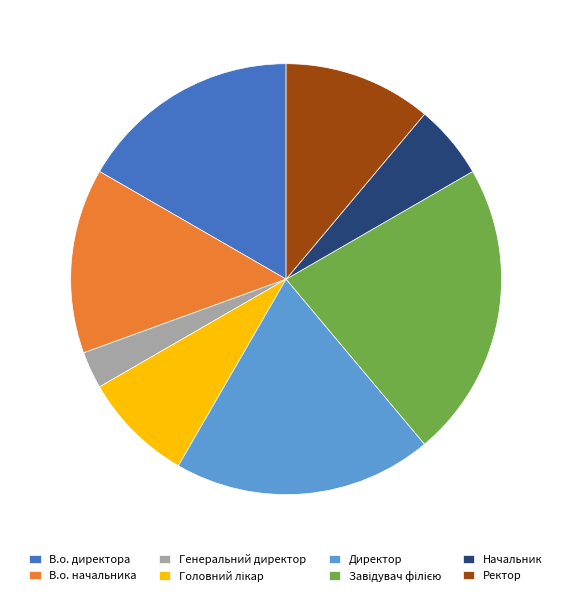

Do Начальник and Генеральний директор together represent more than half of the pie?

No